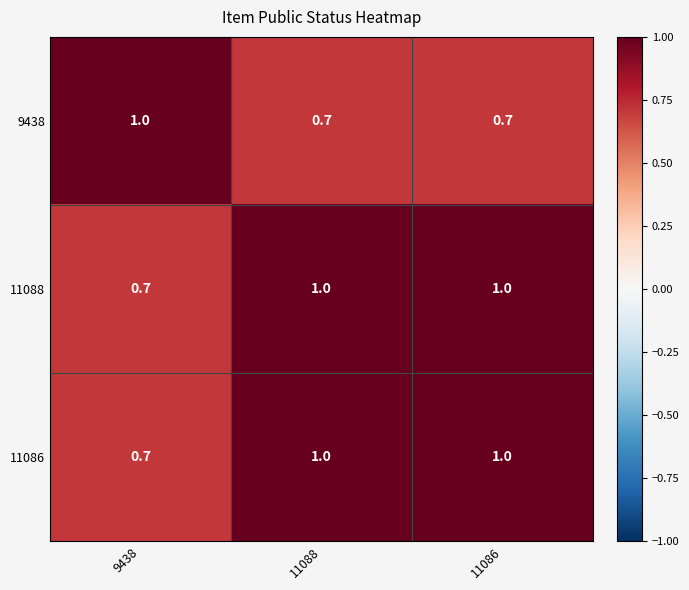

What is the total value across all series at 9438?

2.4